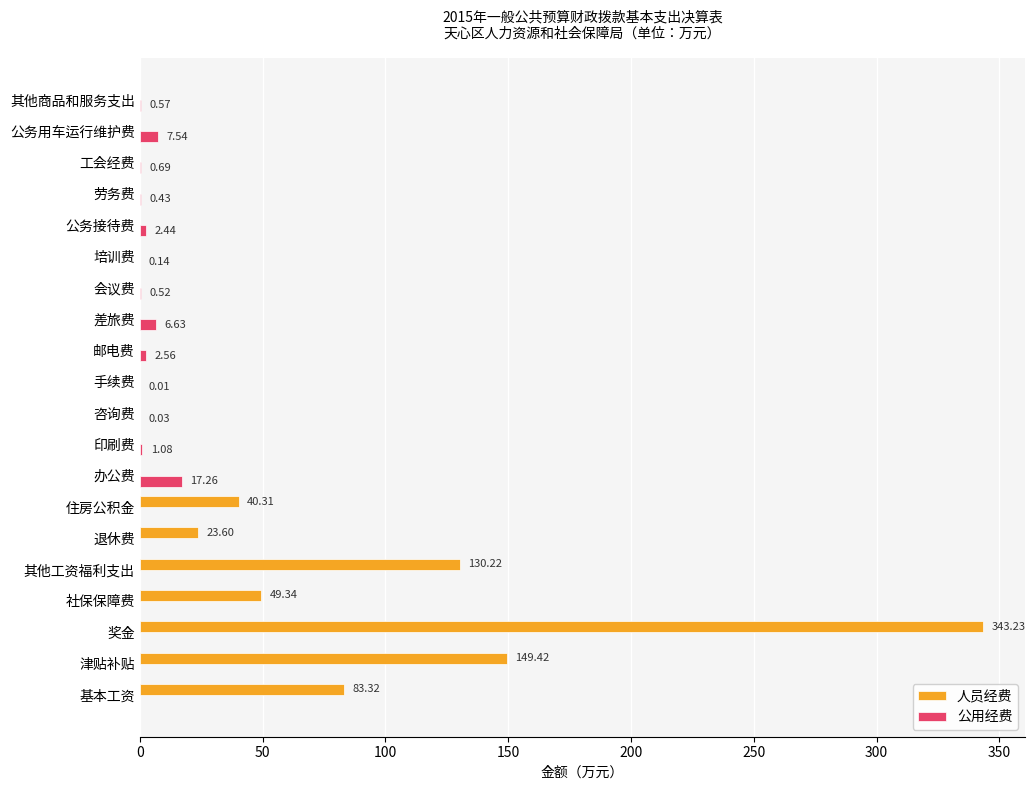

Is the value of 公用经费 at 印刷费 greater than the value of 人员经费 at 公务用车运行维护费?

Yes